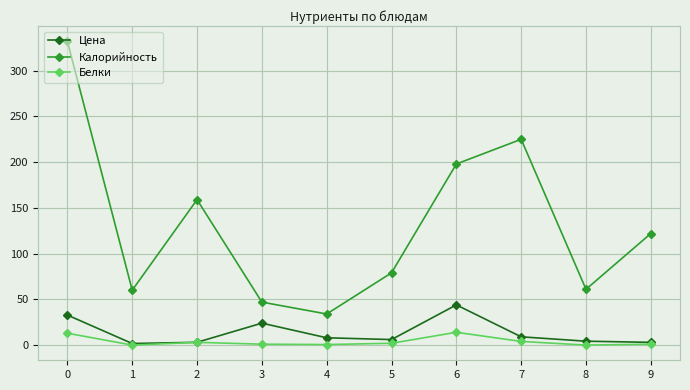

What is the maximum value shown in the chart?

332.0